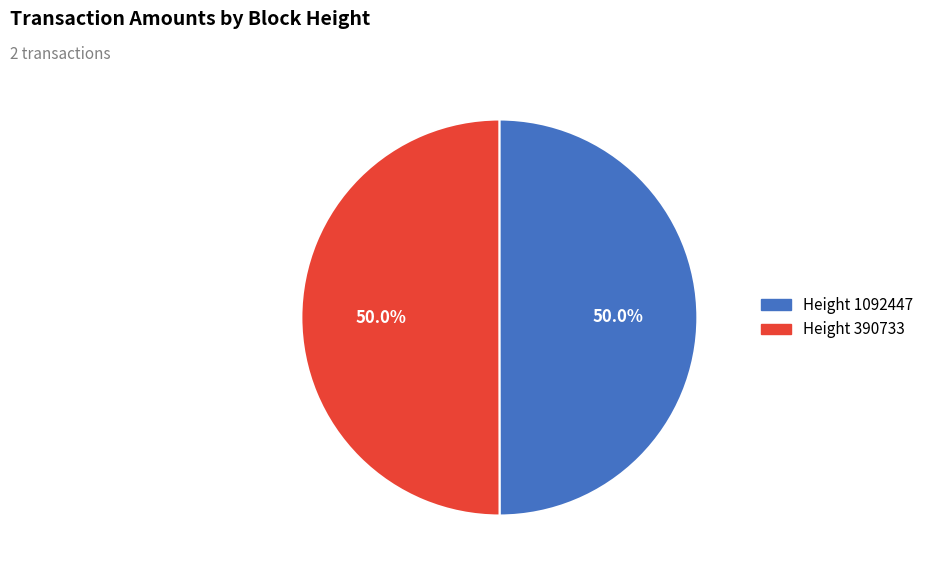

How many slices are in this pie chart?

2